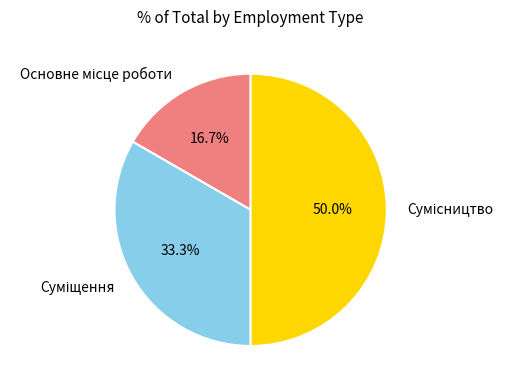

To the nearest percent, what percentage of the pie is Сумісництво?

50%